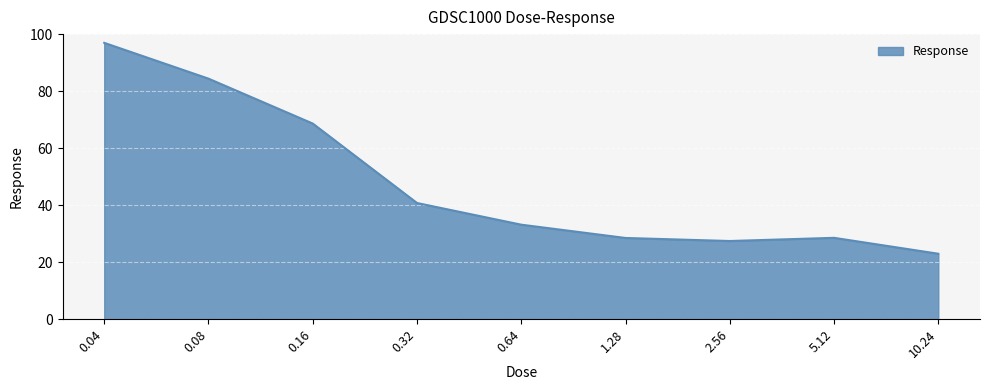

Does the chart have visible grid lines?

Yes